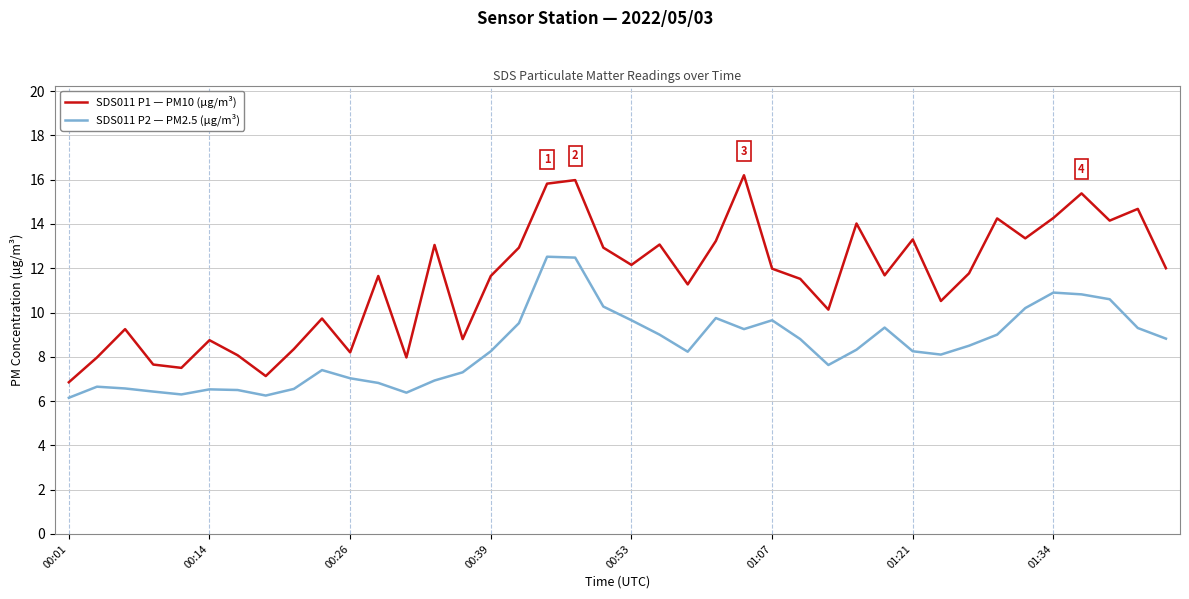

Which series has the largest total across all categories?

SDS011 P1 — PM10 (µg/m³)